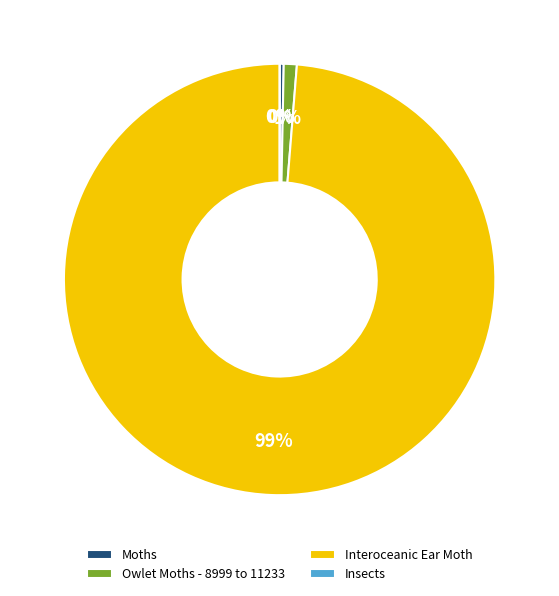

To the nearest percent, what is the difference between the largest and smallest slice percentages?

99%